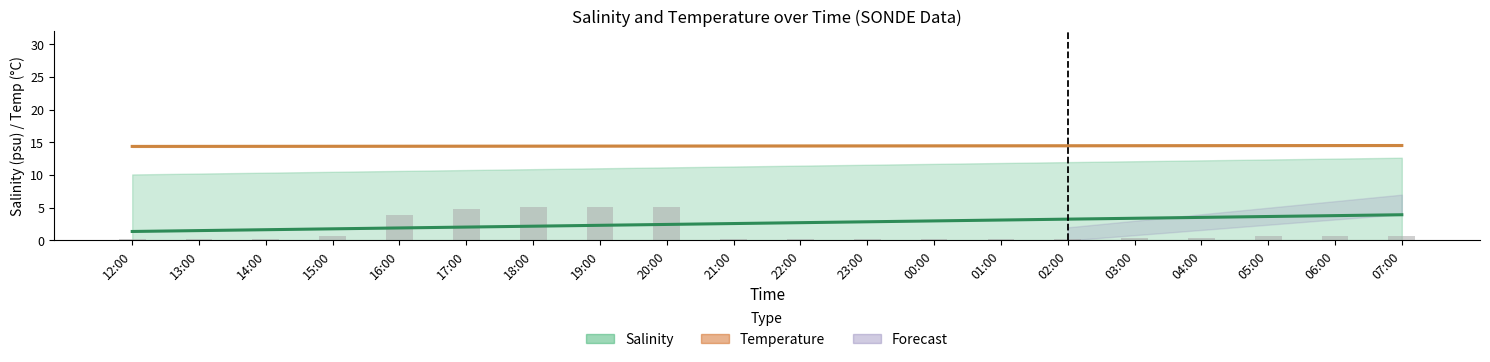

What is the value of the Salinity (trend) bar at the 17th from the left?

3.5